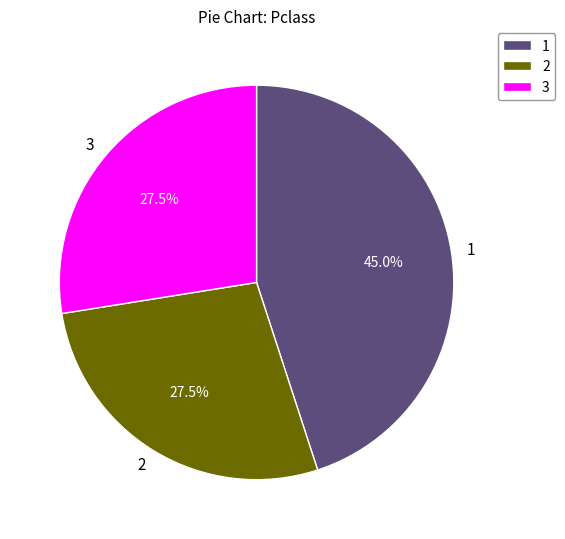

How many slices are in this pie chart?

3